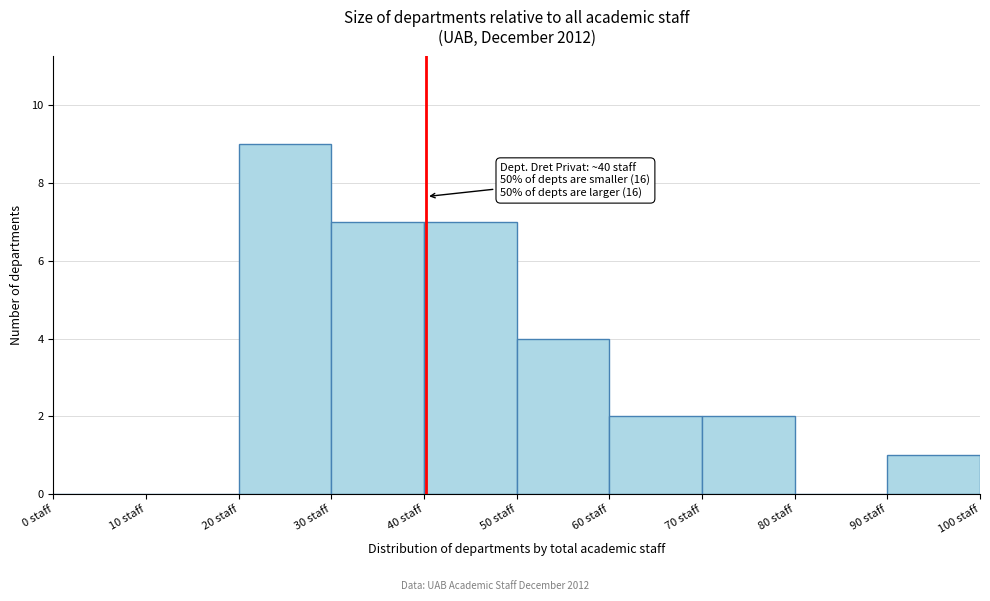

Over which range of the x-axis is the bar tallest?

20 to 30